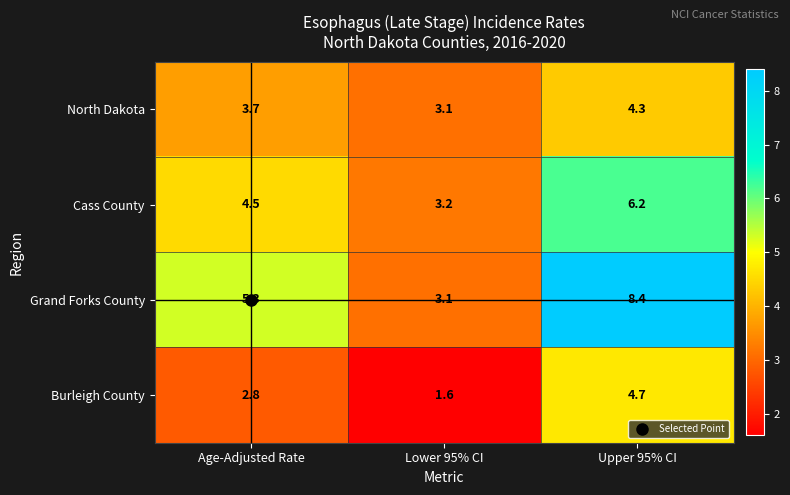

Is it true that Burleigh County equals 4.7 at Upper 95% CI?

True